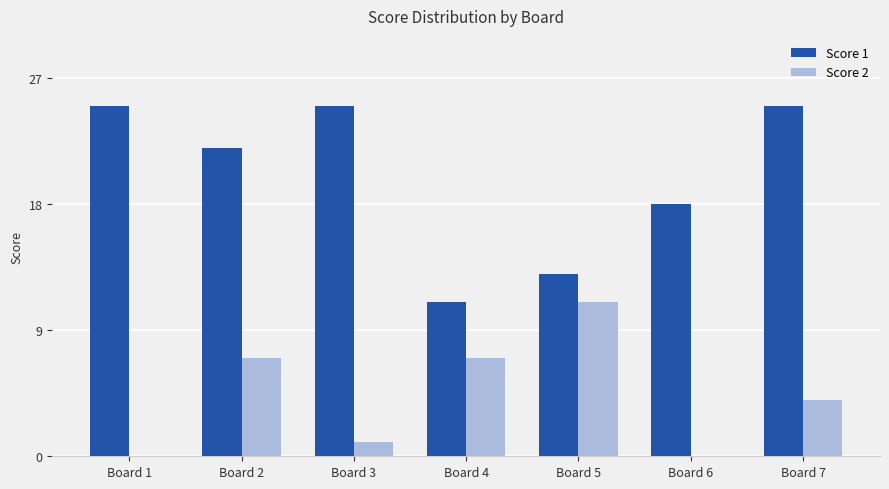

Between Board 1 and Board 6, which series saw the biggest shift?

Score 1